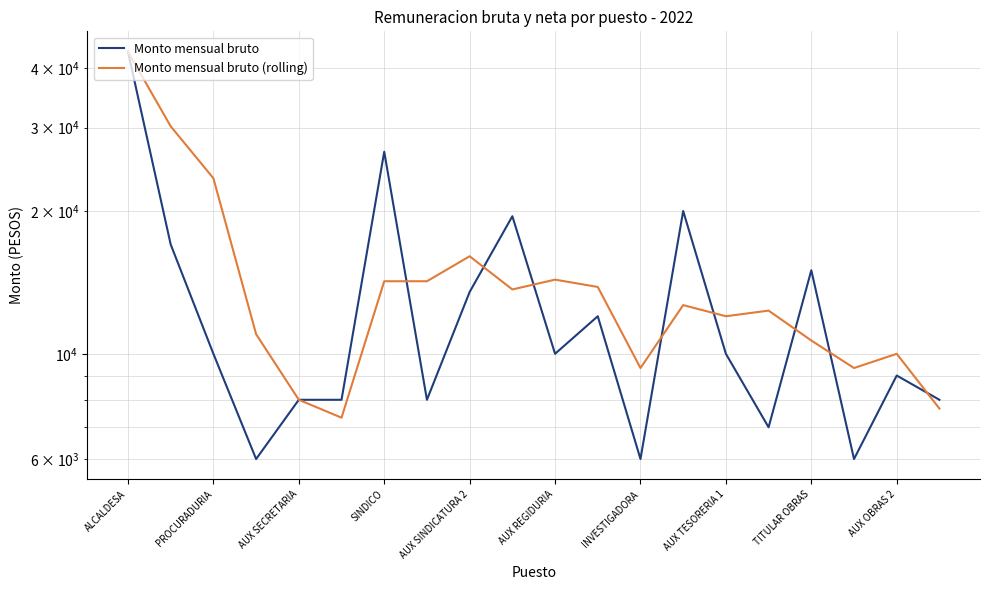

What is the minimum value for Monto mensual bruto?

6004.0